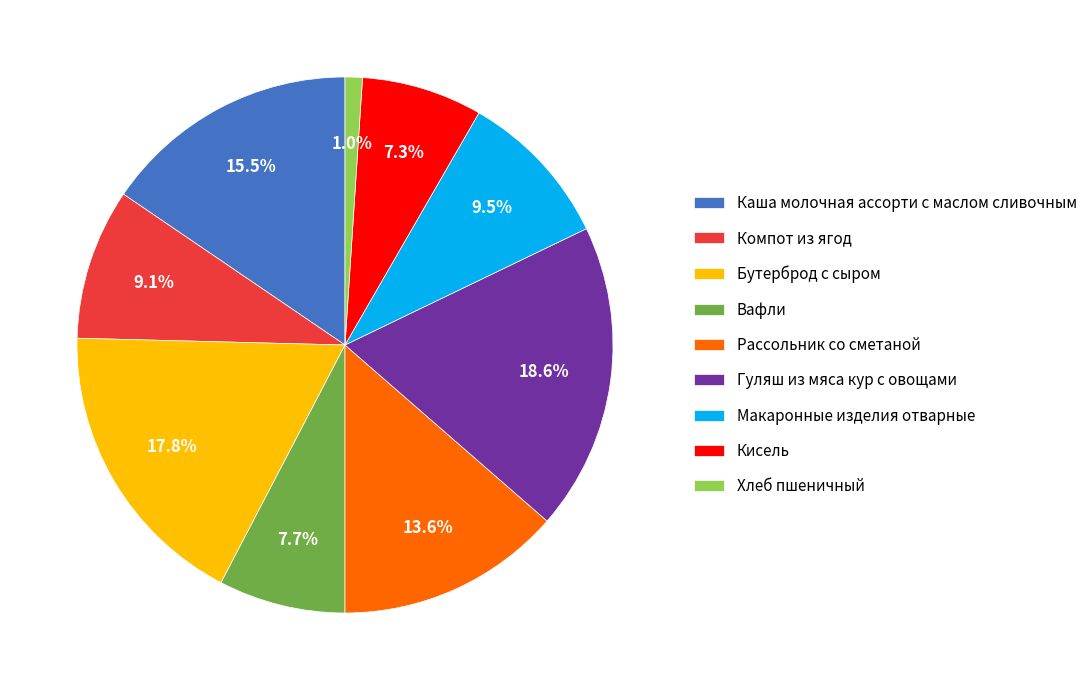

True or false: Хлеб пшеничный accounts for 1% of the total.

True